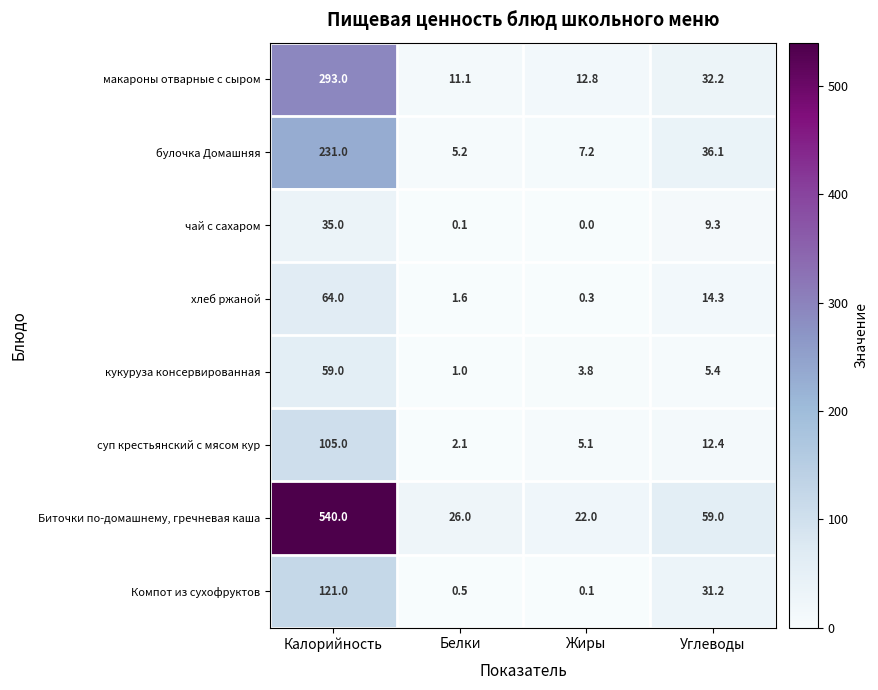

At which label is чай с сахаром closest to 17?

Углеводы